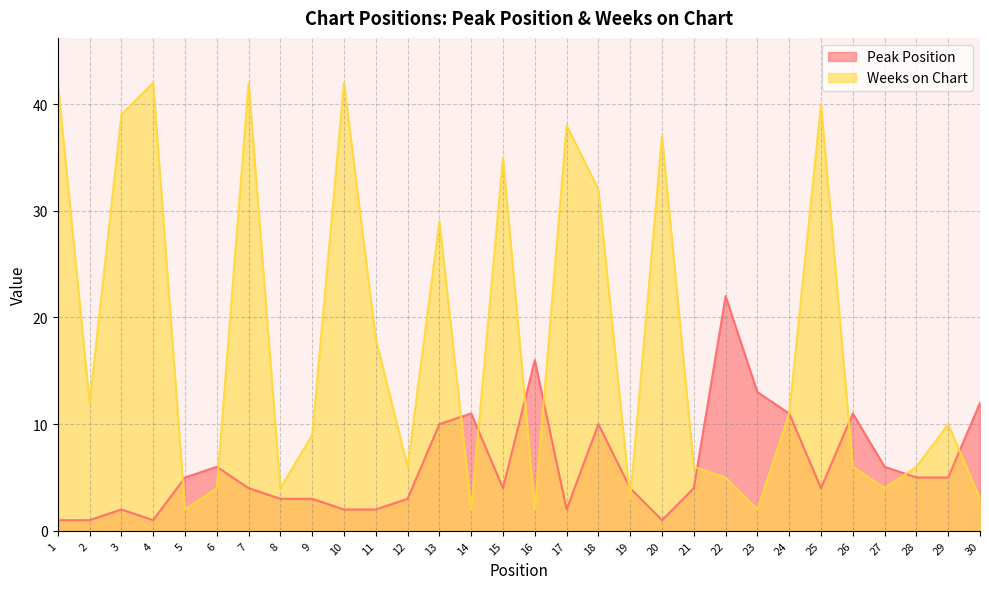

Where does the Peak Position series first go above 4?

5